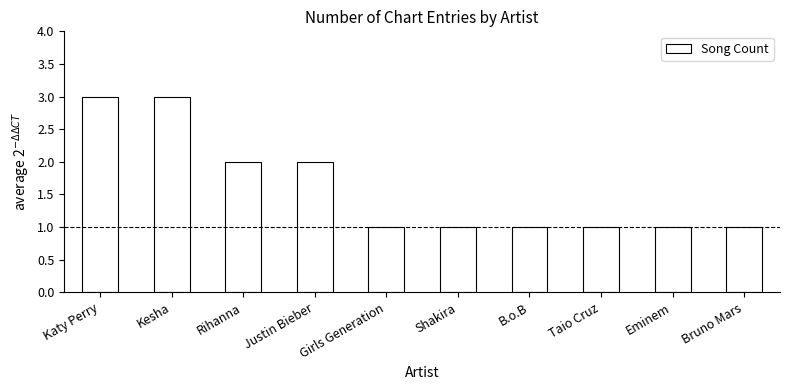

What value does the data have at Kesha?

3